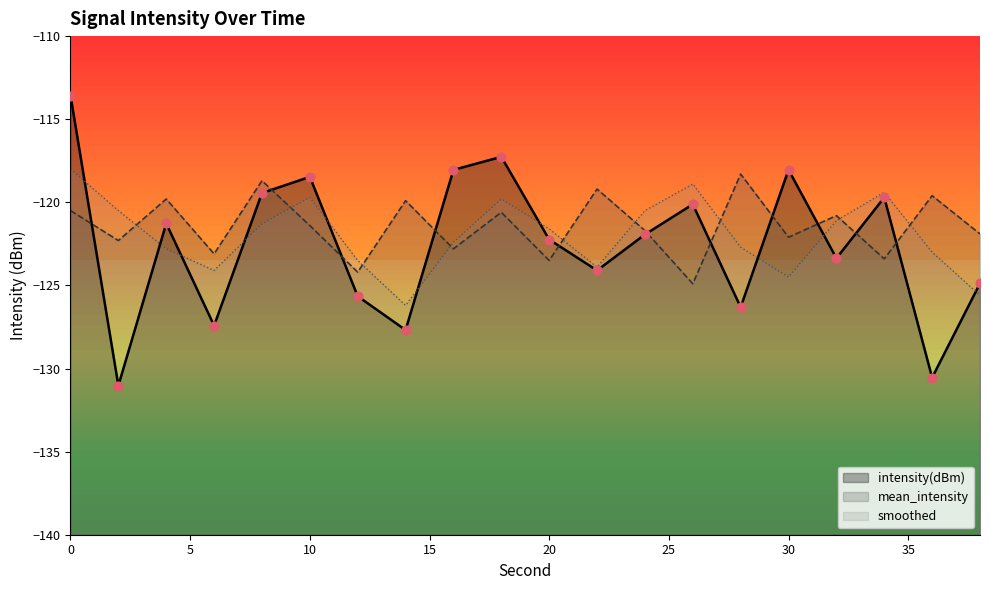

What is the total value across all series at 2?

-373.8